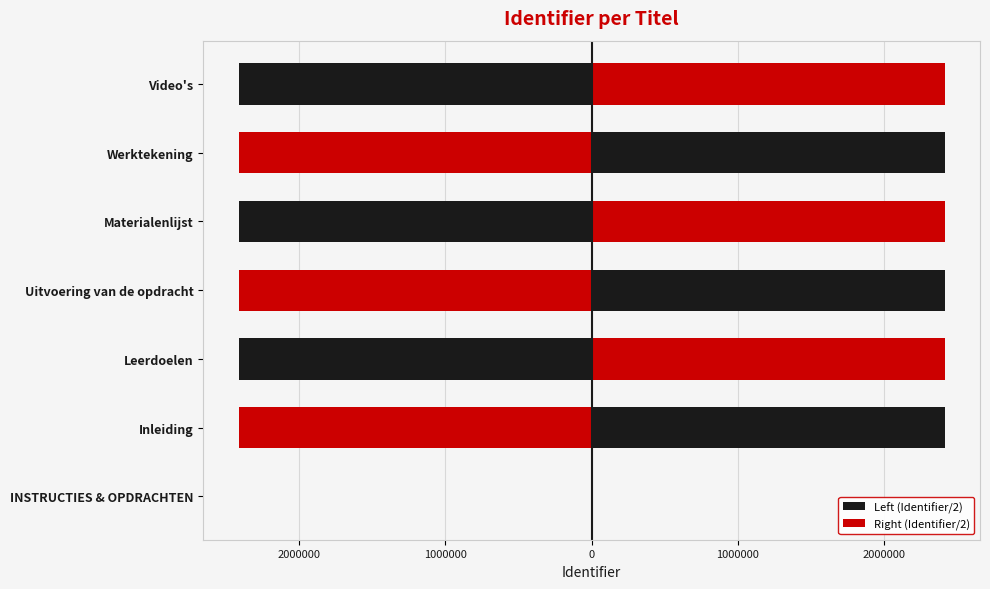

What is the smallest value displayed?

-2414936.5